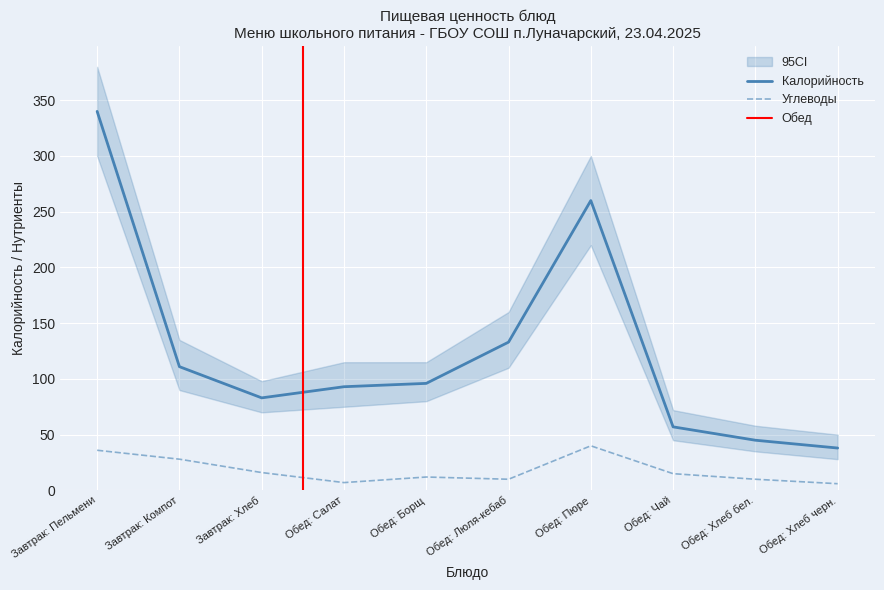

Does the chart display data point markers on the line(s)?

No